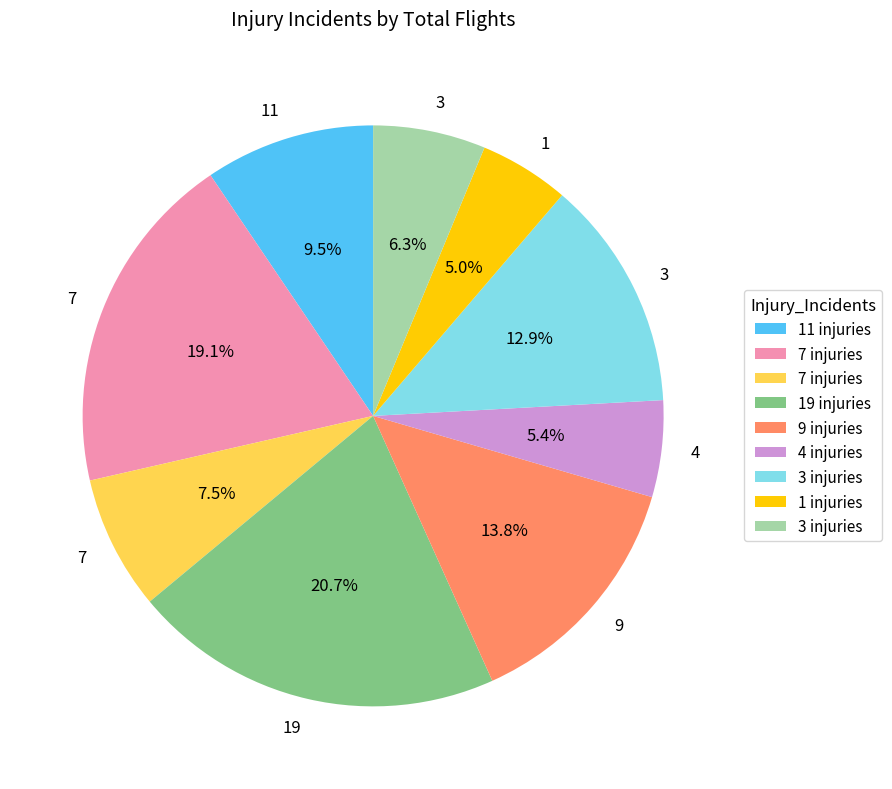

To the nearest percent, what is the average slice percentage?

11%